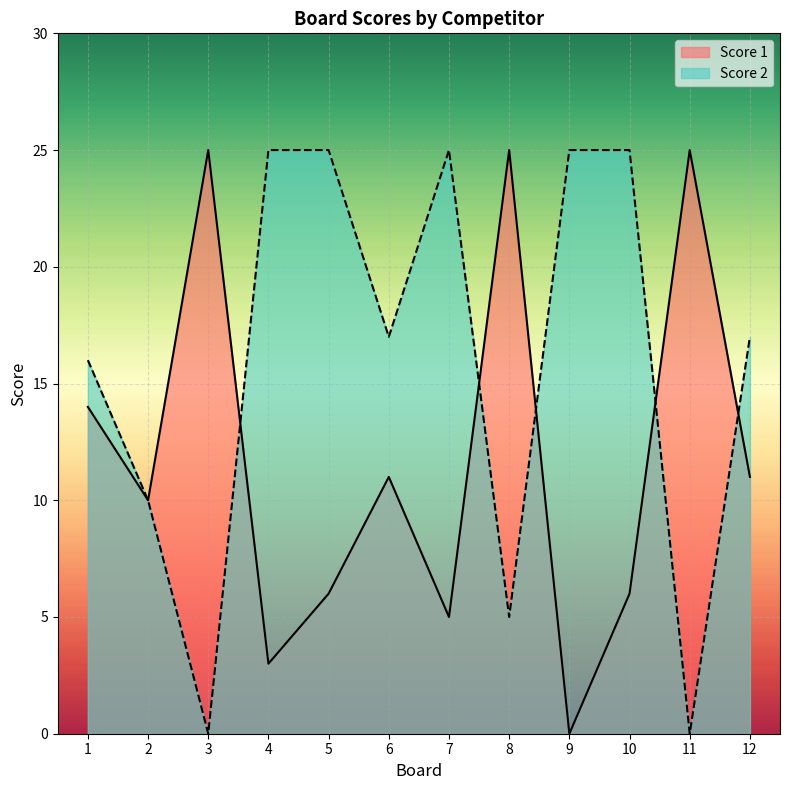

Is the value of Score 1 at 6 greater than the value of Score 2 at 1?

No